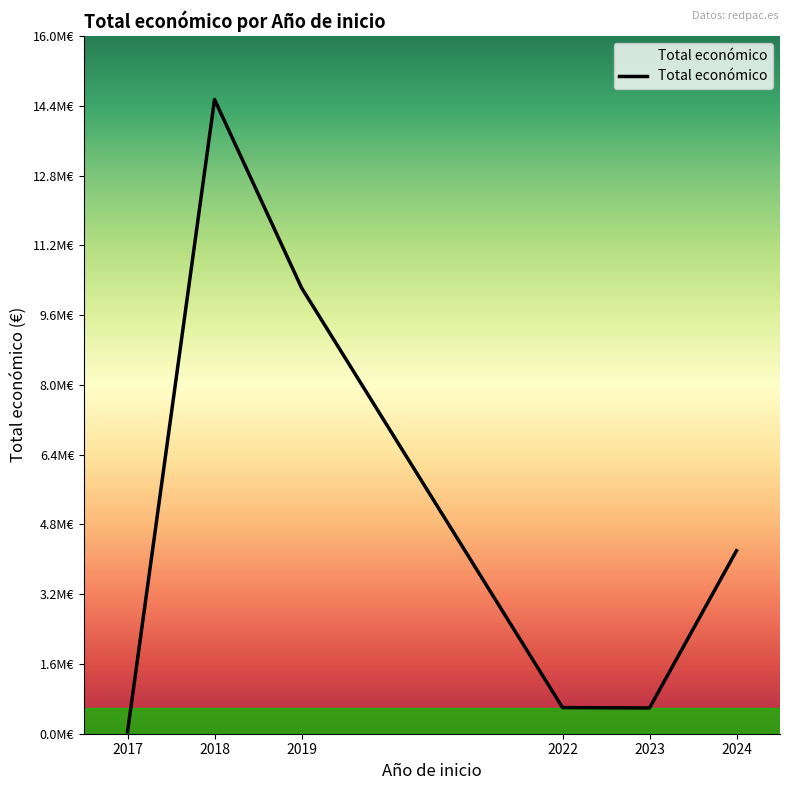

Reading left to right, what are all the values shown in this chart?

42072	14524966	10212977	598672	589584	4191591